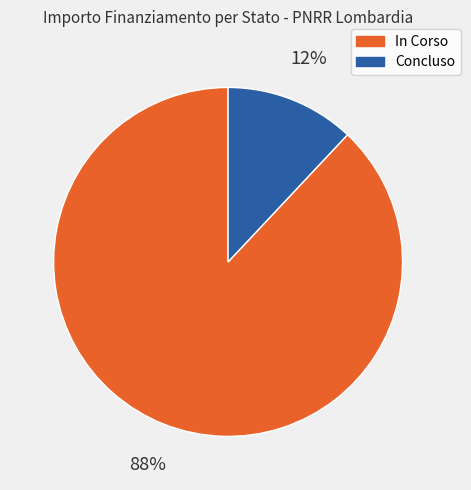

Is the sum of In Corso and Concluso greater than half?

Yes